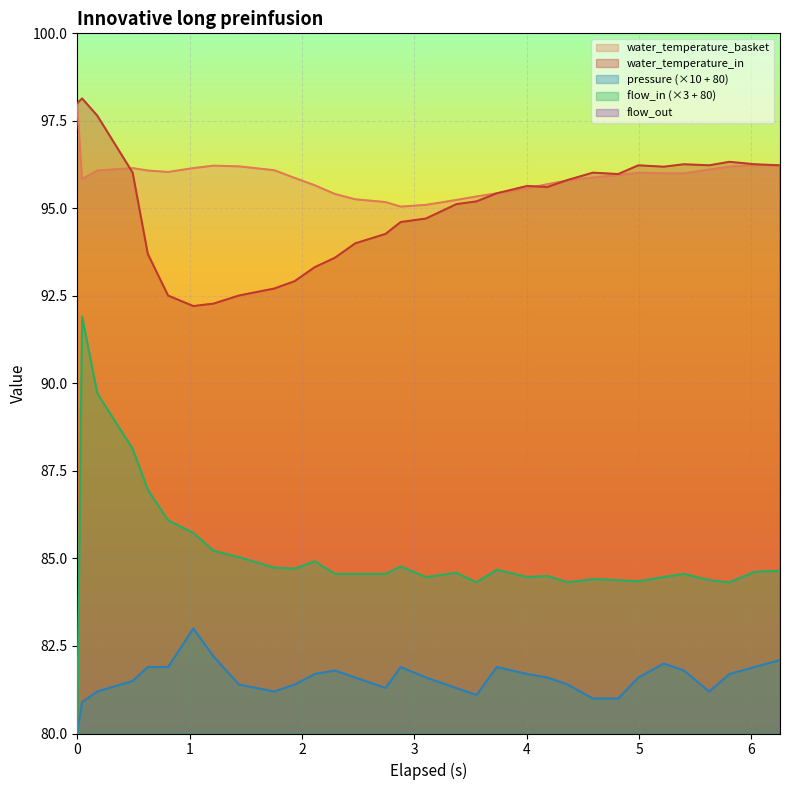

How many categories are shown in the chart?

32